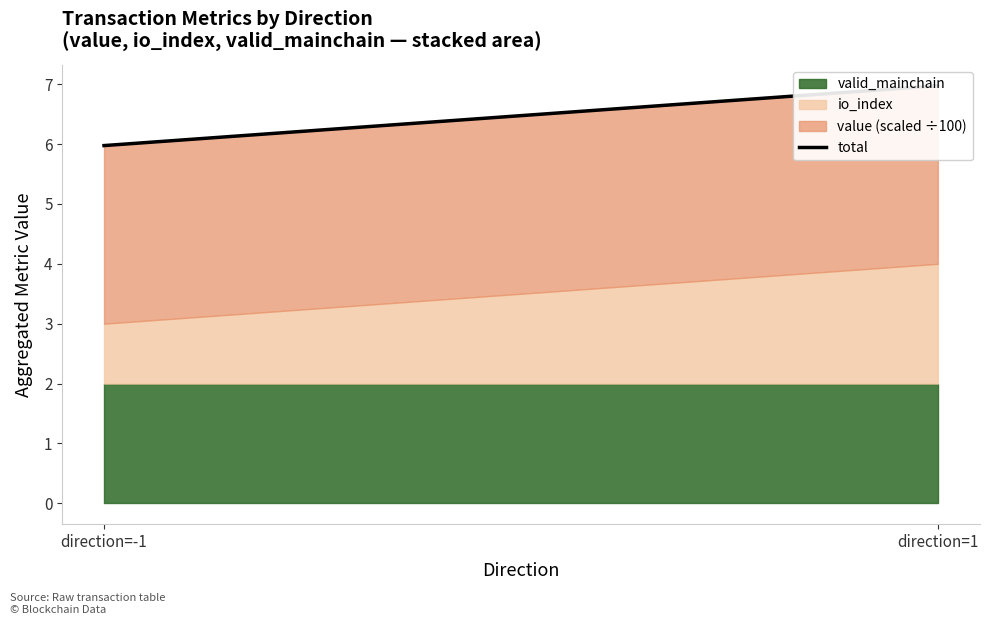

Is it true that the value at direction=1 is 11.8?

False